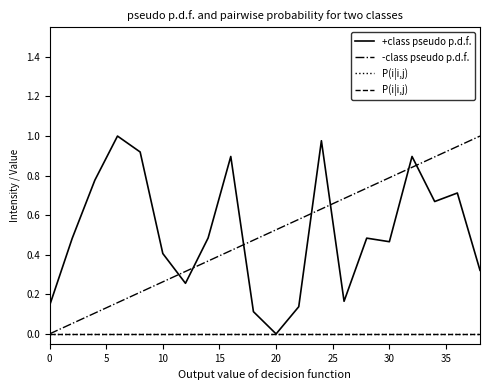

Reading left to right, what are all the values shown in this chart?

+class pseudo p.d.f.: 0.1	0.5	0.8	1.0	0.9	0.4	0.3	0.5	0.9	0.1	0.0	0.1	1.0	0.2	0.5	0.5	0.9	0.7	0.7	0.3
-class pseudo p.d.f.: 0.0	0.1	0.1	0.2	0.2	0.3	0.3	0.4	0.4	0.5	0.5	0.6	0.6	0.7	0.7	0.8	0.8	0.9	0.9	1.0
P(i|i,j): 0.0	0.0	0.0	0.0	0.0	0.0	0.0	0.0	0.0	0.0	0.0	0.0	0.0	0.0	0.0	0.0	0.0	0.0	0.0	0.0